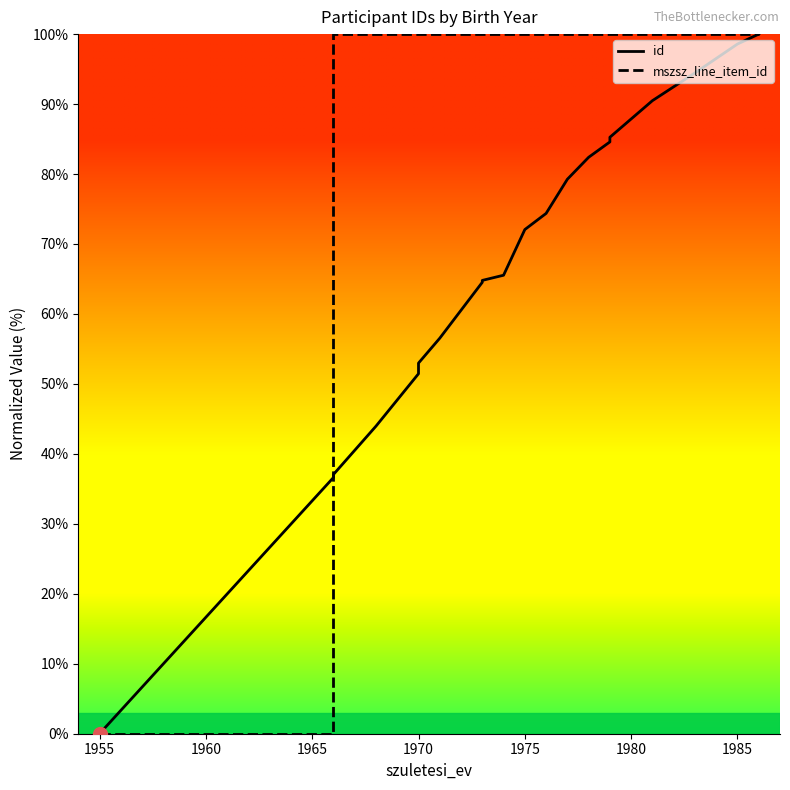

List the series in order of their overall mean, highest first.

mszsz_line_item_id, id